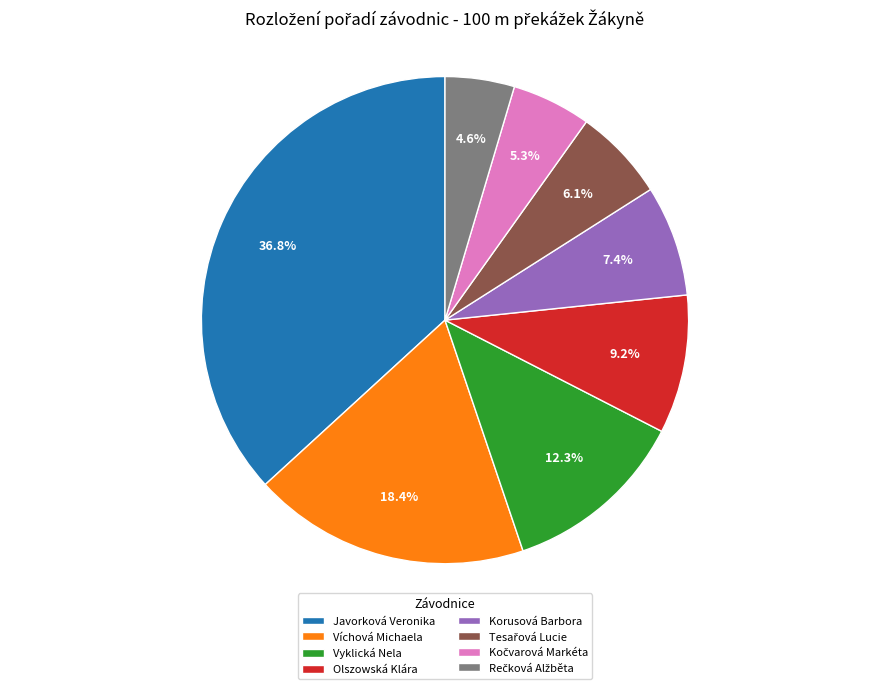

Which category has the biggest portion of the pie?

Javorková Veronika